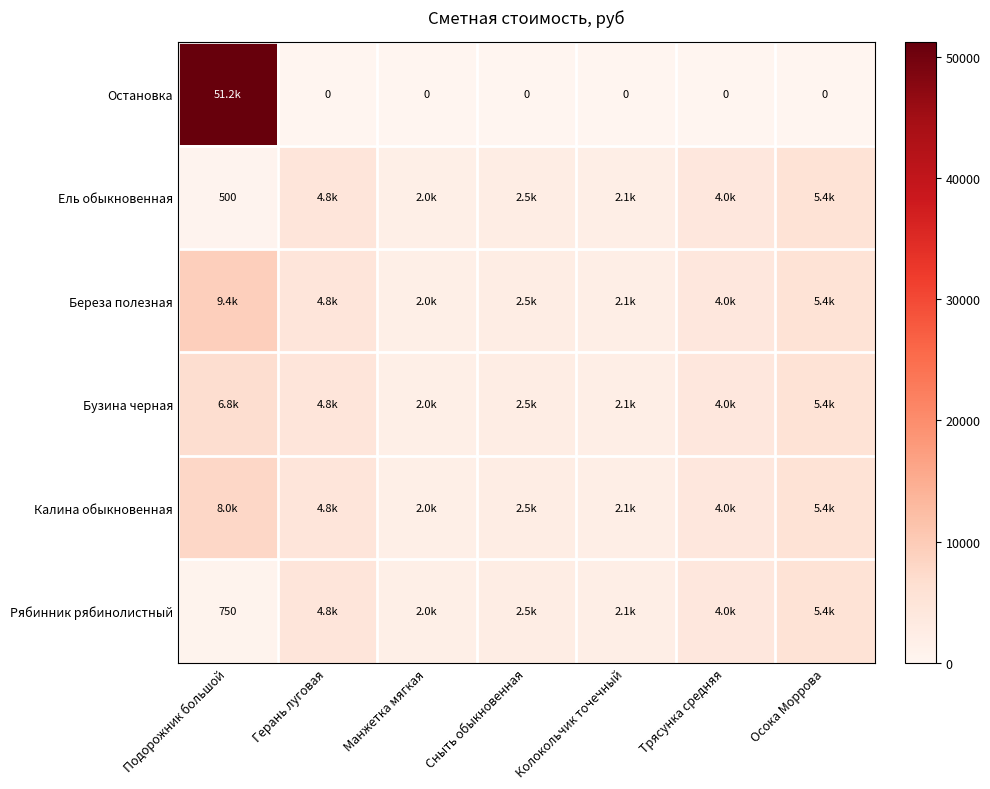

At which category does the chart reach its peak across all series?

Подорожник большой